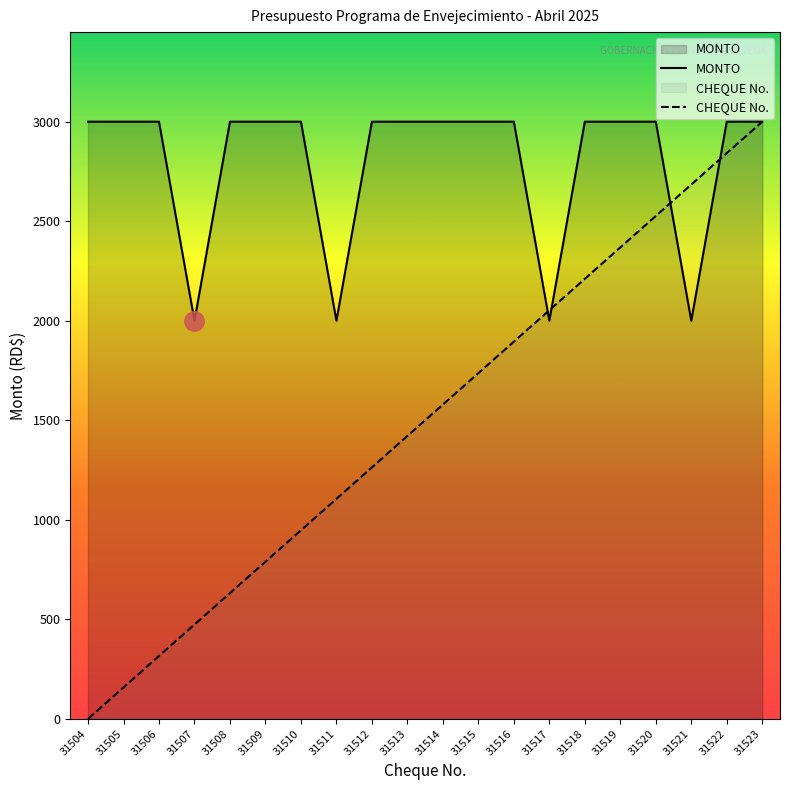

Reading left to right, list all the values displayed in this chart.

MONTO: 3000.0	3000.0	3000.0	2000.0	3000.0	3000.0	3000.0	2000.0	3000.0	3000.0	3000.0	3000.0	3000.0	2000.0	3000.0	3000.0	3000.0	2000.0	3000.0	3000.0
CHEQUE No.: 0.0	157.9	315.8	473.7	631.6	789.5	947.4	1105.3	1263.2	1421.1	1578.9	1736.8	1894.7	2052.6	2210.5	2368.4	2526.3	2684.2	2842.1	3000.0